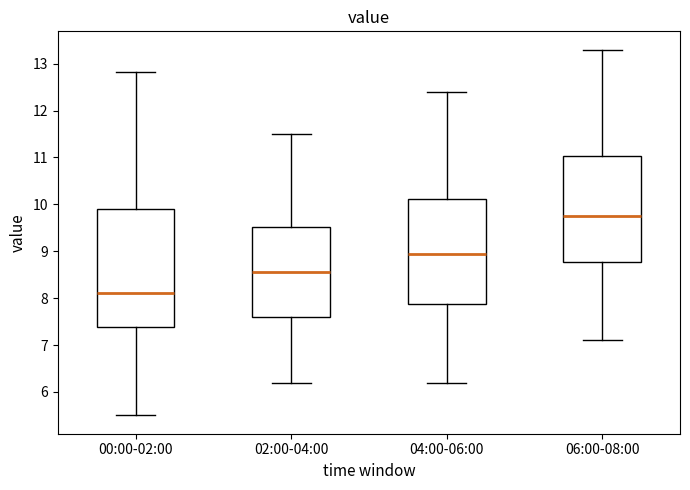

Reading left to right, read every box against the y-axis: the position of its median line, the range the box covers, and the ends of its whiskers. The values are not printed on the chart, so give them approximately, as read against the axis.

00:00-02:00: median 8.1, box 7.4 to 9.9, whiskers 5.5 to 12.8
02:00-04:00: median 8.6, box 7.6 to 9.5, whiskers 6.2 to 11.5
04:00-06:00: median 9.0, box 7.9 to 10.1, whiskers 6.2 to 12.4
06:00-08:00: median 9.8, box 8.8 to 11.0, whiskers 7.1 to 13.3